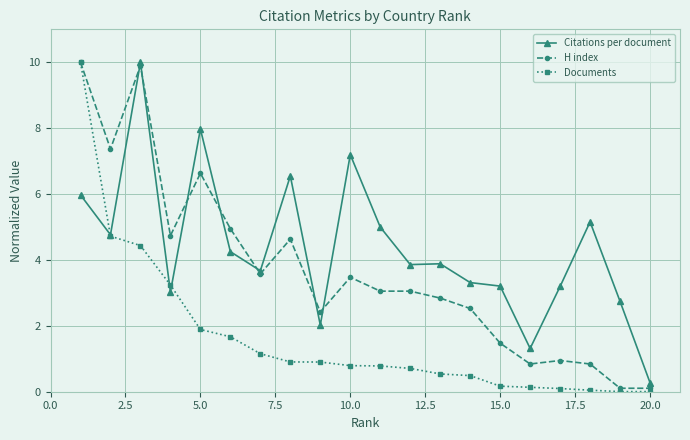

Which series has the widest spread of values?

Documents